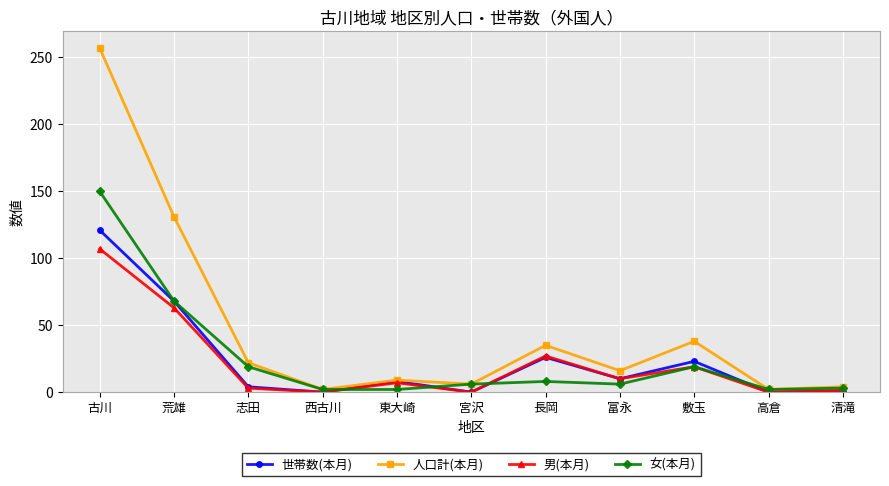

At which label is 男(本月) closest to 53?

荒雄